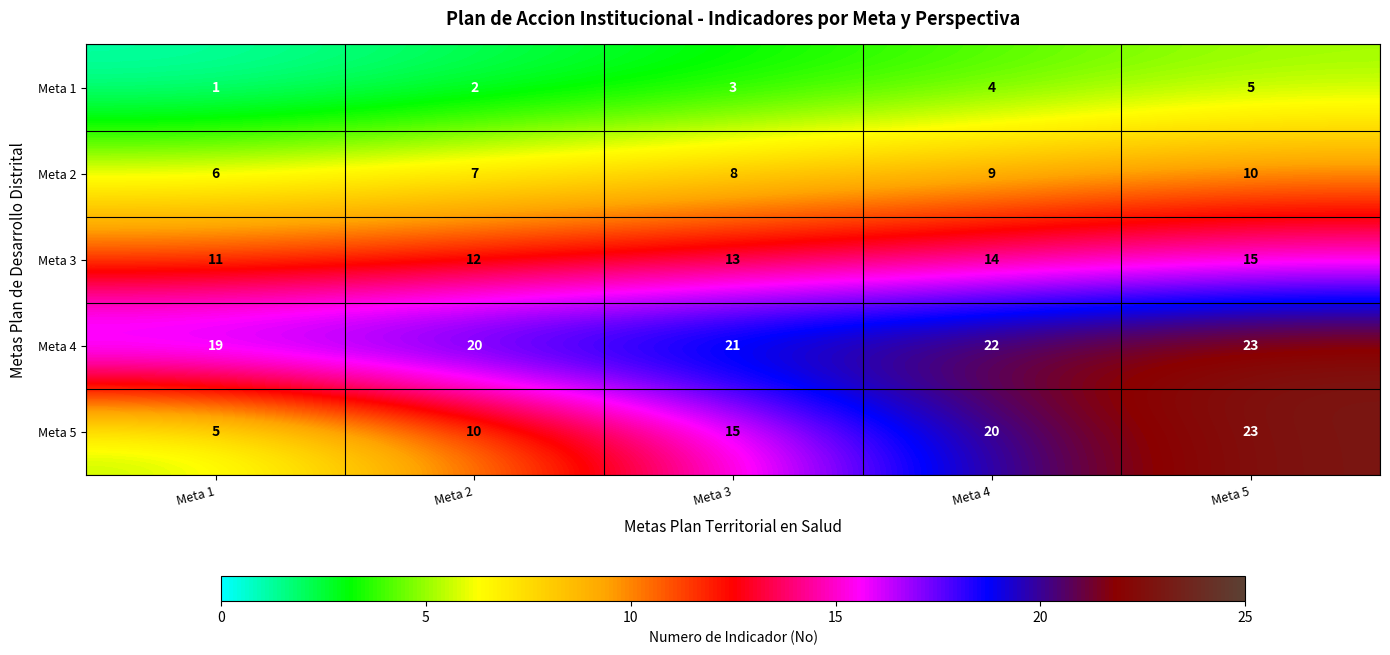

What is the average value of the Meta 1 series?

3